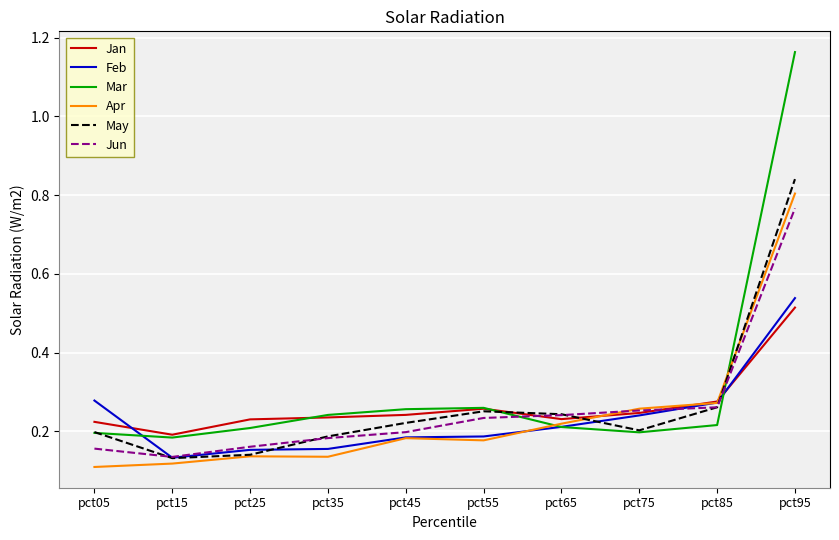

Which series has the widest spread of values?

Mar